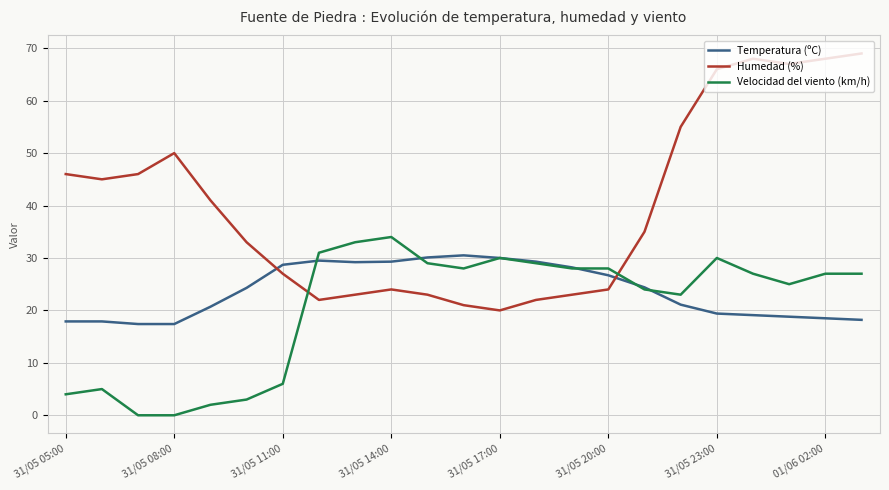

List the series in order of their peak value, highest first.

Humedad (%), Velocidad del viento (km/h), Temperatura (ºC)